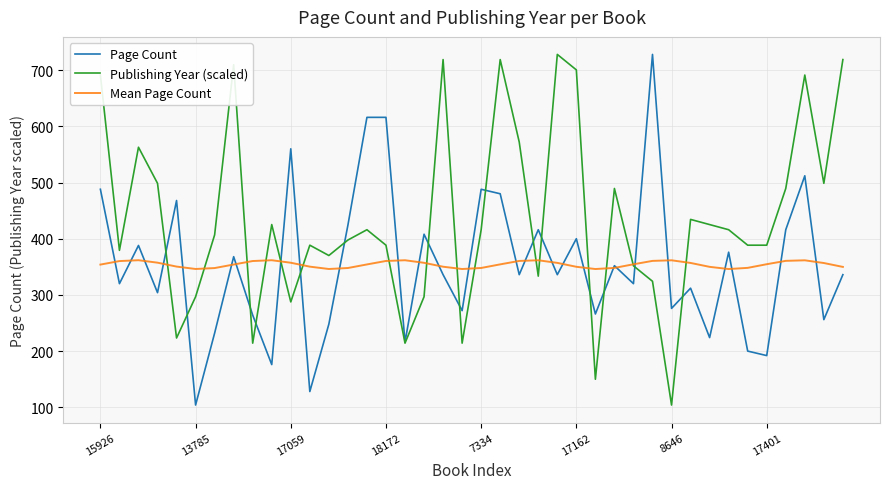

Count the number of categories in the chart.

40